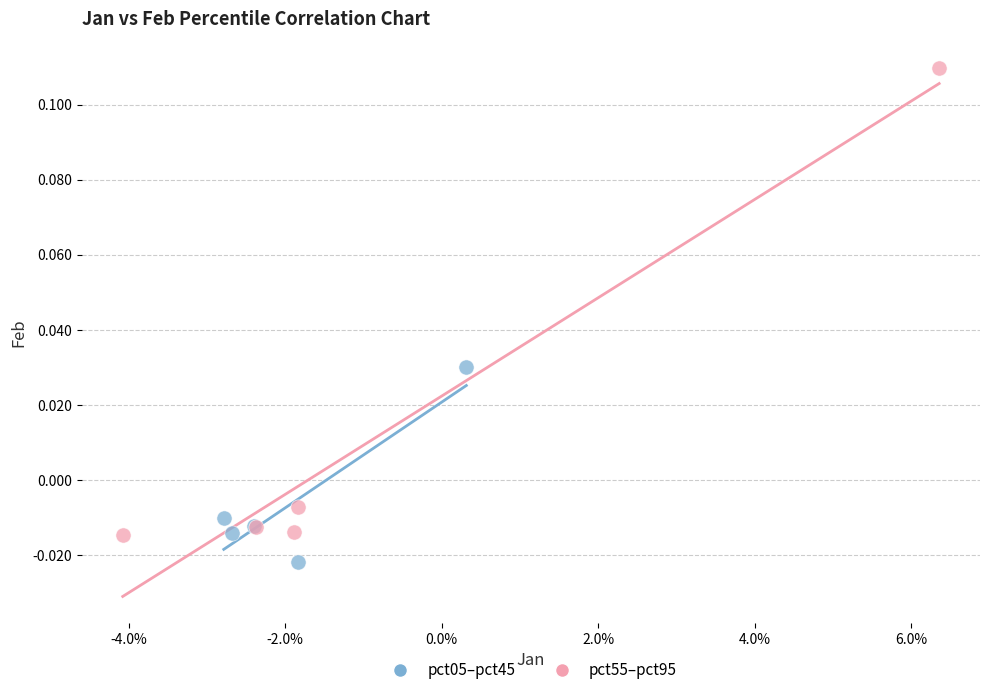

What are all the series names shown in the legend?

pct05–pct45, pct55–pct95